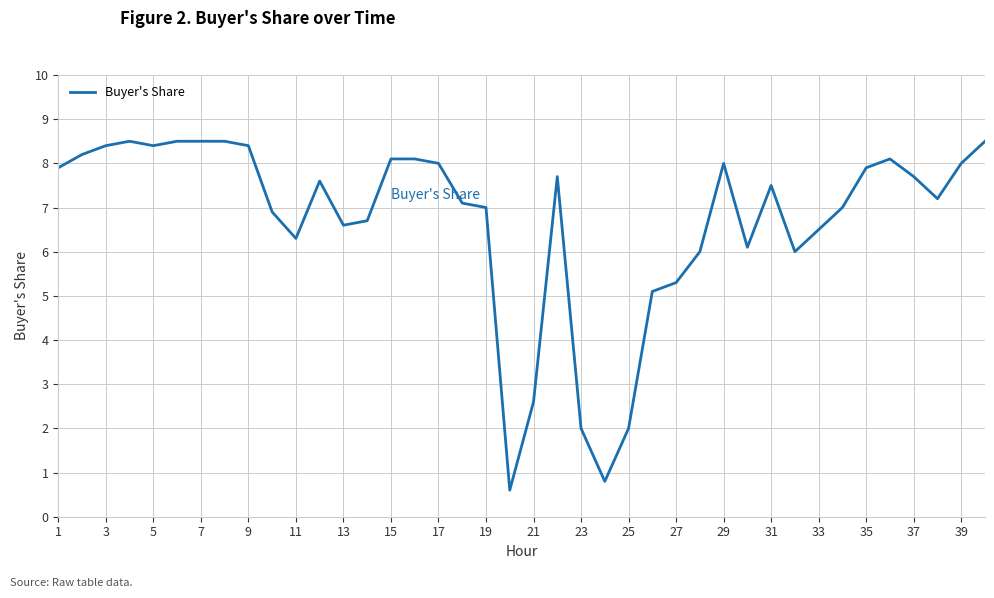

Reading left to right, list all the values displayed in this chart.

7.9	8.2	8.4	8.5	8.4	8.5	8.5	8.5	8.4	6.9	6.3	7.6	6.6	6.7	8.1	8.1	8.0	7.1	7.0	0.6	2.6	7.7	2.0	0.8	2.0	5.1	5.3	6.0	8.0	6.1	7.5	6.0	6.5	7.0	7.9	8.1	7.7	7.2	8.0	8.5